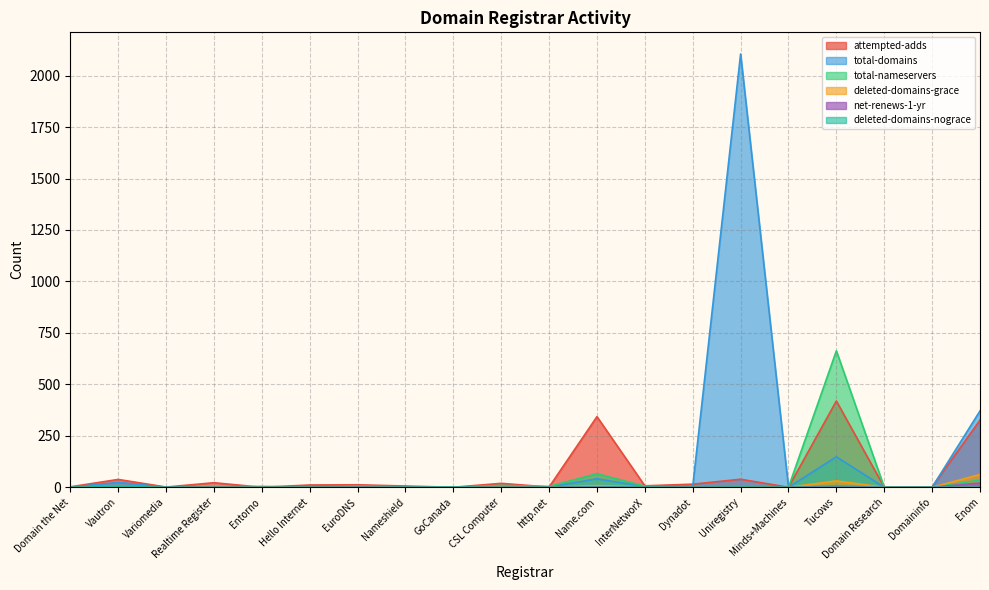

List the labels in order of deleted-domains-nograce value, largest first.

Vautron, GoCanada, InterNetworX, Uniregistry, Domain the Net, Variomedia, Realtime Register, Entorno, Hello Internet, EuroDNS, Nameshield, CSL Computer, http.net, Name.com, Dynadot, Minds+Machines, Tucows, Domain Research, Domaininfo, Enom